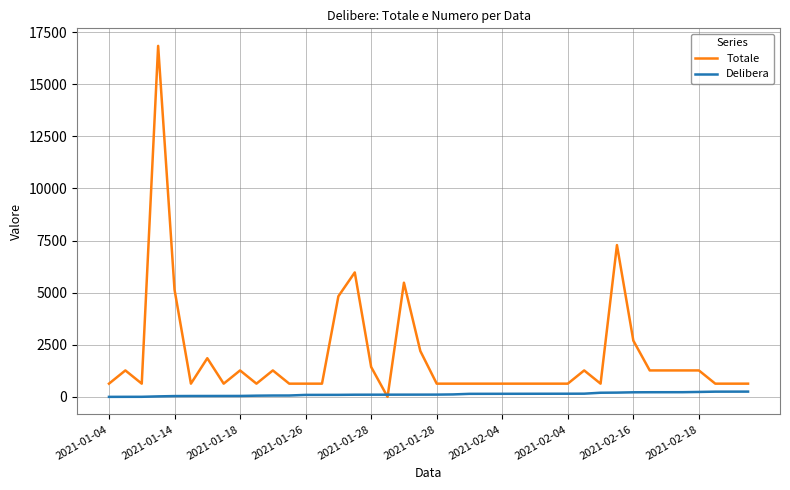

Rank the series by their average value, from lowest to highest.

Delibera, Totale